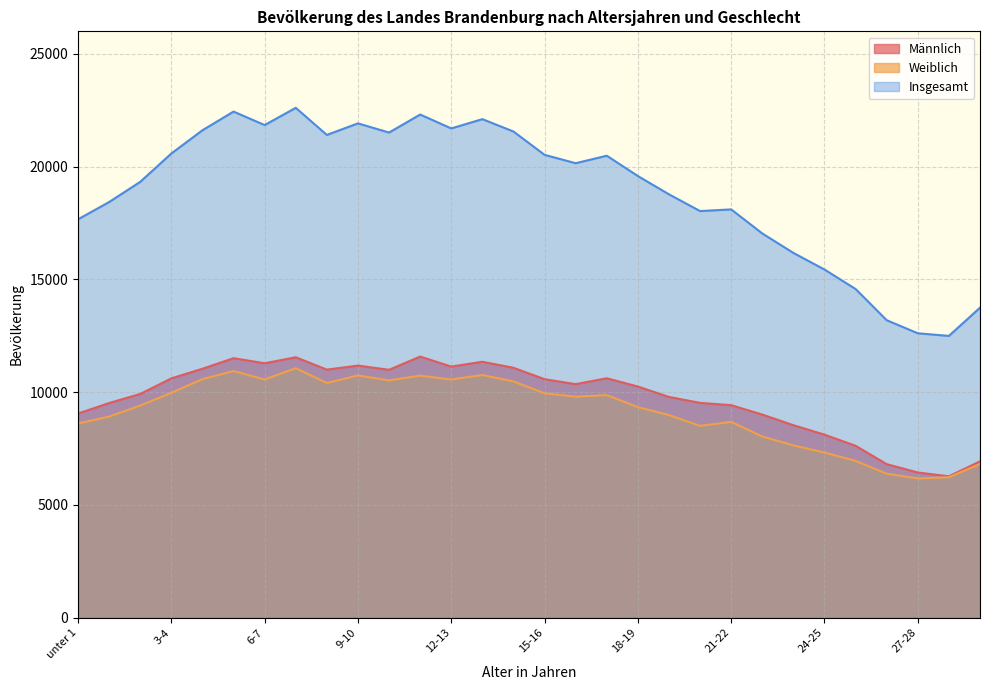

Reading right to left, what are all the values shown in this chart?

Männlich: 29-30=6931	28-29=6267	27-28=6436	26-27=6806	25-26=7620	24-25=8114	23-24=8533	22-23=9004	21-22=9421	20-21=9523	19-20=9786	18-19=10246	17-18=10613	16-17=10353	15-16=10572	14-15=11079	13-14=11345	12-13=11132	11-12=11576	10-11=10989	9-10=11176	8-9=10997	7-8=11546	6-7=11278	5-6=11504	4-5=11035	3-4=10609	2-3=9918	1-2=9516	unter 1=9050
Weiblich: 29-30=6811	28-29=6225	27-28=6172	26-27=6382	25-26=6951	24-25=7320	23-24=7638	22-23=8030	21-22=8679	20-21=8503	19-20=8982	18-19=9333	17-18=9867	16-17=9795	15-16=9947	14-15=10474	13-14=10757	12-13=10558	11-12=10730	10-11=10519	9-10=10738	8-9=10405	7-8=11058	6-7=10561	5-6=10933	4-5=10574	3-4=9969	2-3=9404	1-2=8912	unter 1=8610
Insgesamt: 29-30=13742	28-29=12492	27-28=12608	26-27=13188	25-26=14571	24-25=15434	23-24=16171	22-23=17034	21-22=18100	20-21=18026	19-20=18768	18-19=19579	17-18=20480	16-17=20148	15-16=20519	14-15=21553	13-14=22102	12-13=21690	11-12=22306	10-11=21508	9-10=21914	8-9=21402	7-8=22604	6-7=21839	5-6=22437	4-5=21609	3-4=20578	2-3=19322	1-2=18428	unter 1=17660